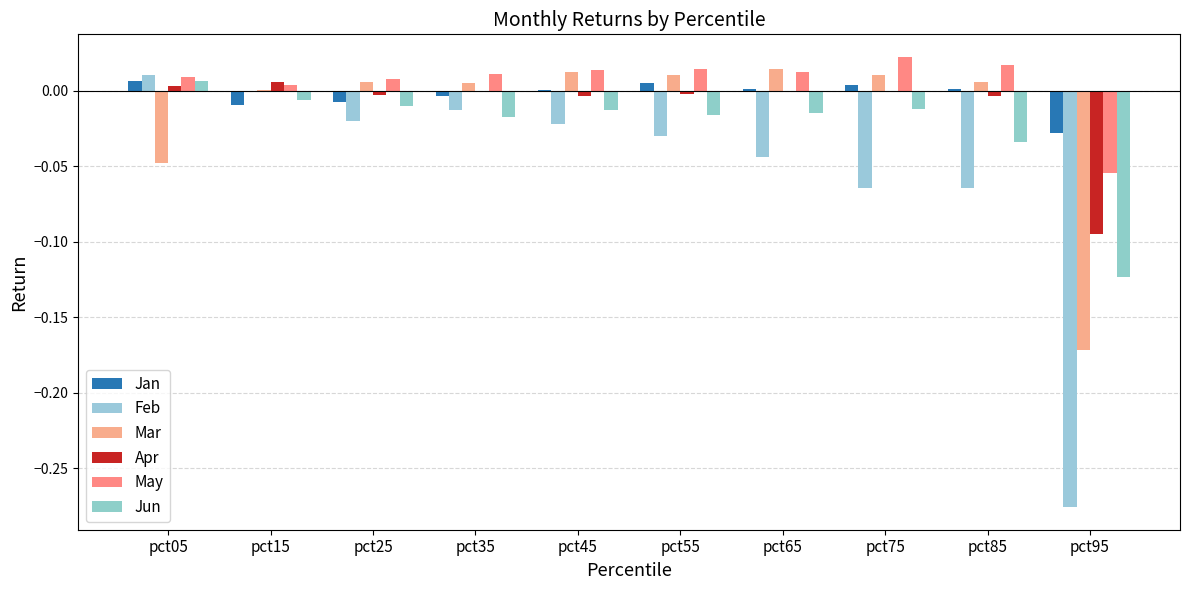

Which series has the largest total across all categories?

May